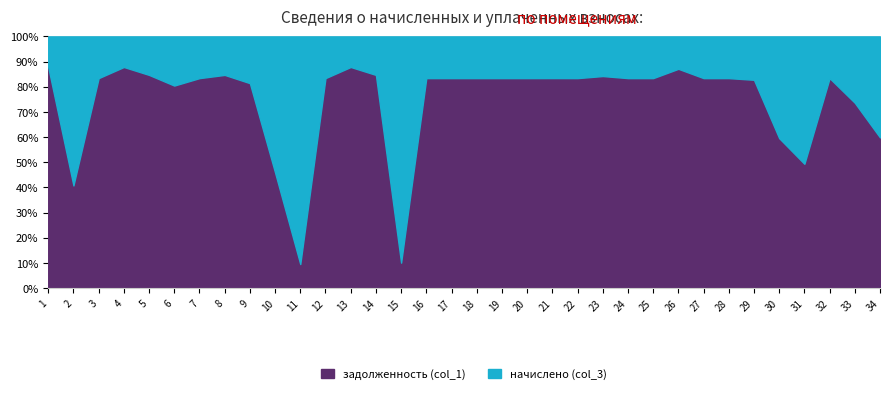

What is the average value of the начислено (col_3) series?

2883.3